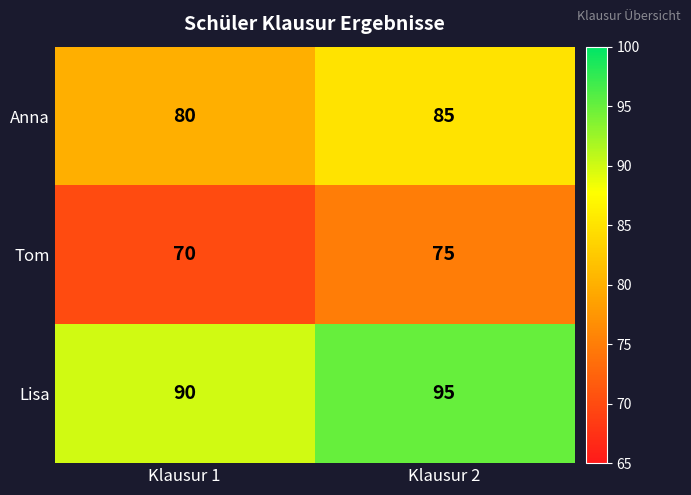

Reading left to right, list all the values displayed in this chart.

Anna: 80	85
Tom: 70	75
Lisa: 90	95